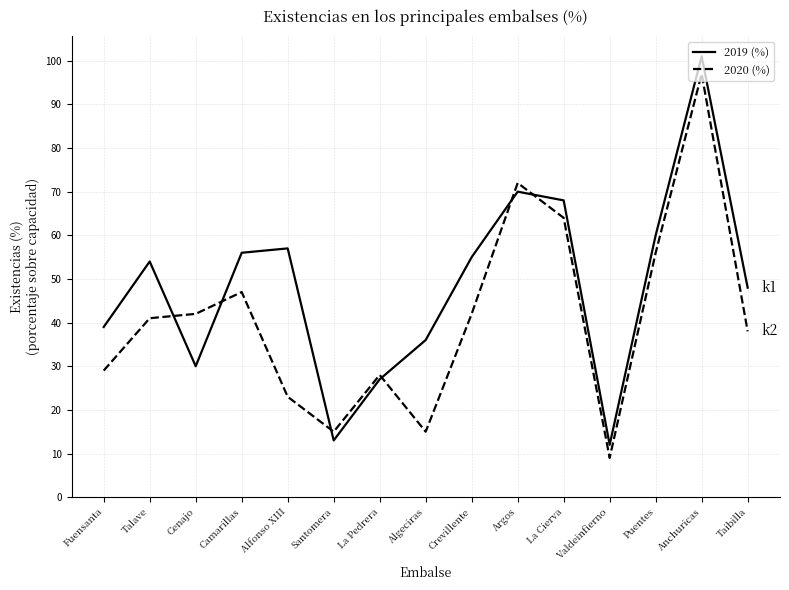

Is the value of 2019 (%) at Taibilla greater than the value of 2020 (%) at Talave?

Yes